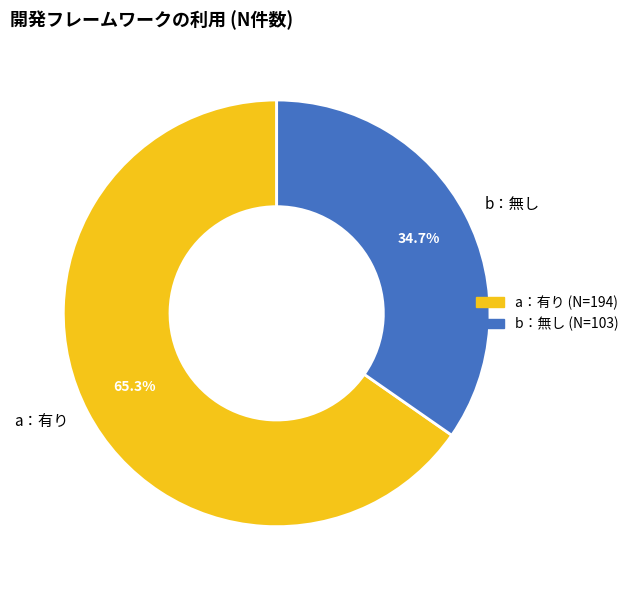

To the nearest percent, what is the difference between the largest and smallest slice percentages?

31%